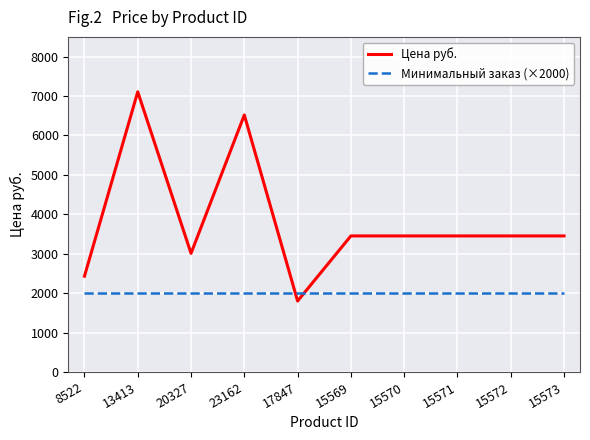

At 15569, list the series in order from smallest to largest.

Минимальный заказ (×2000), Цена руб.